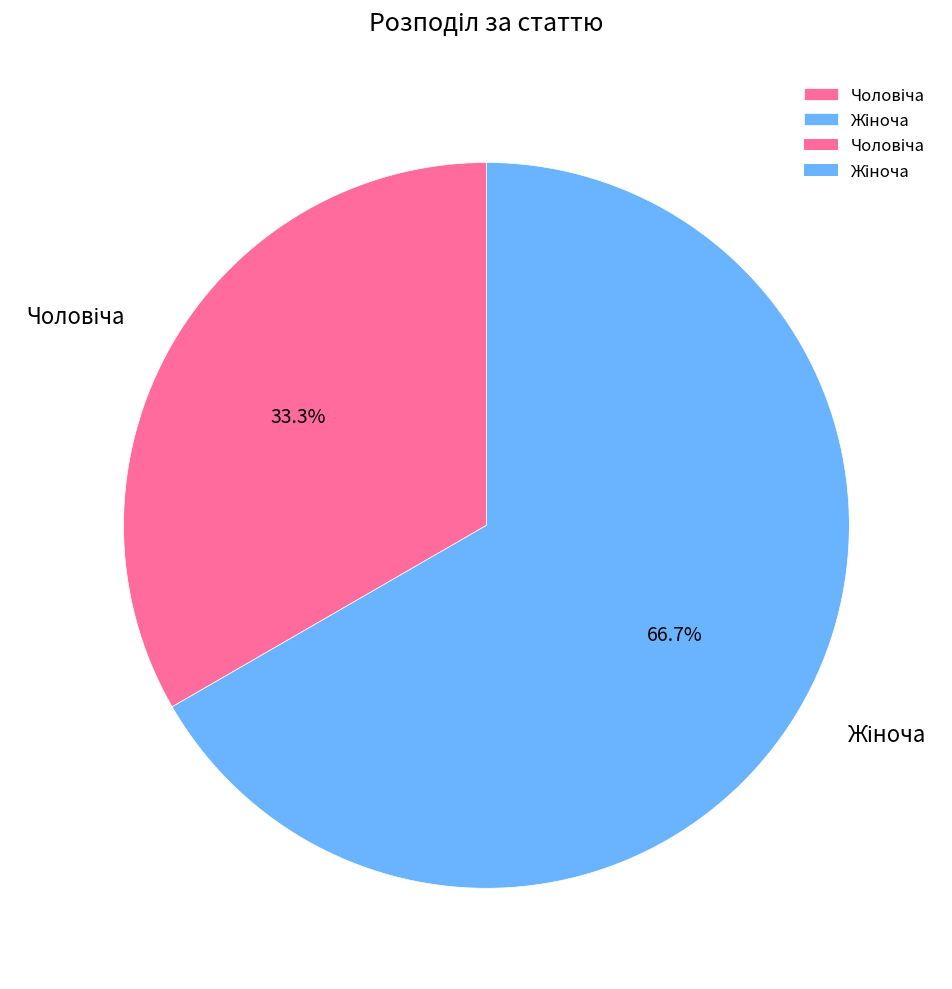

Is there any slice that represents more than half of the pie?

Yes